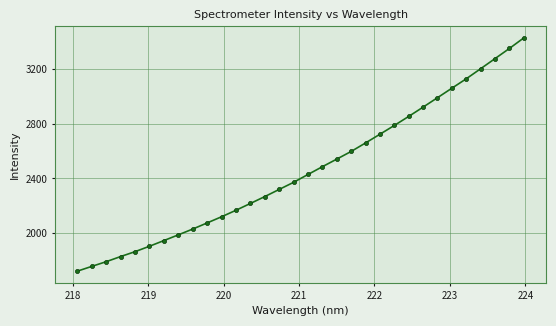

How many distinct data groups are displayed?

1